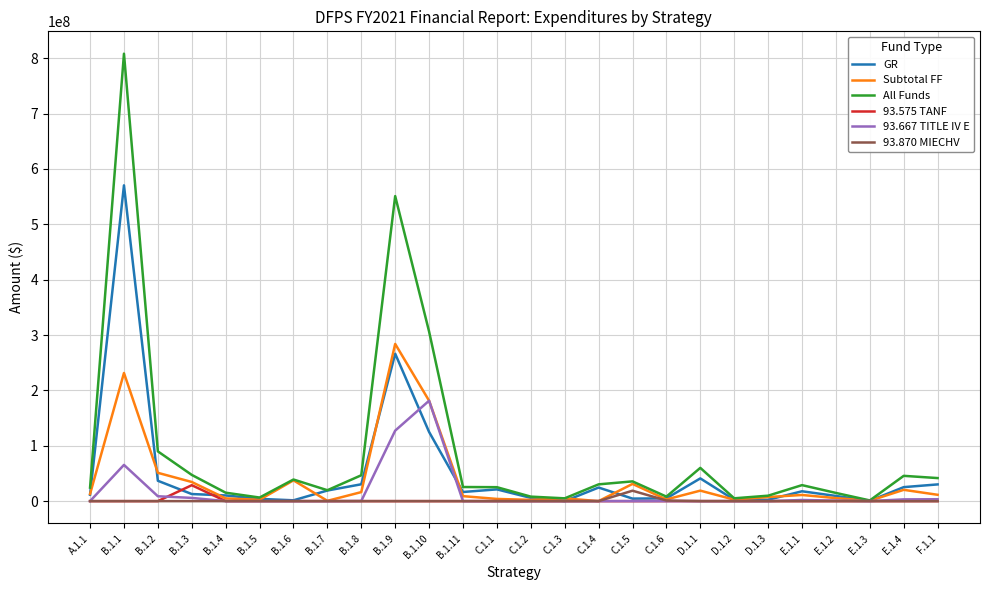

Which label corresponds to the largest value in the chart?

B.1.1